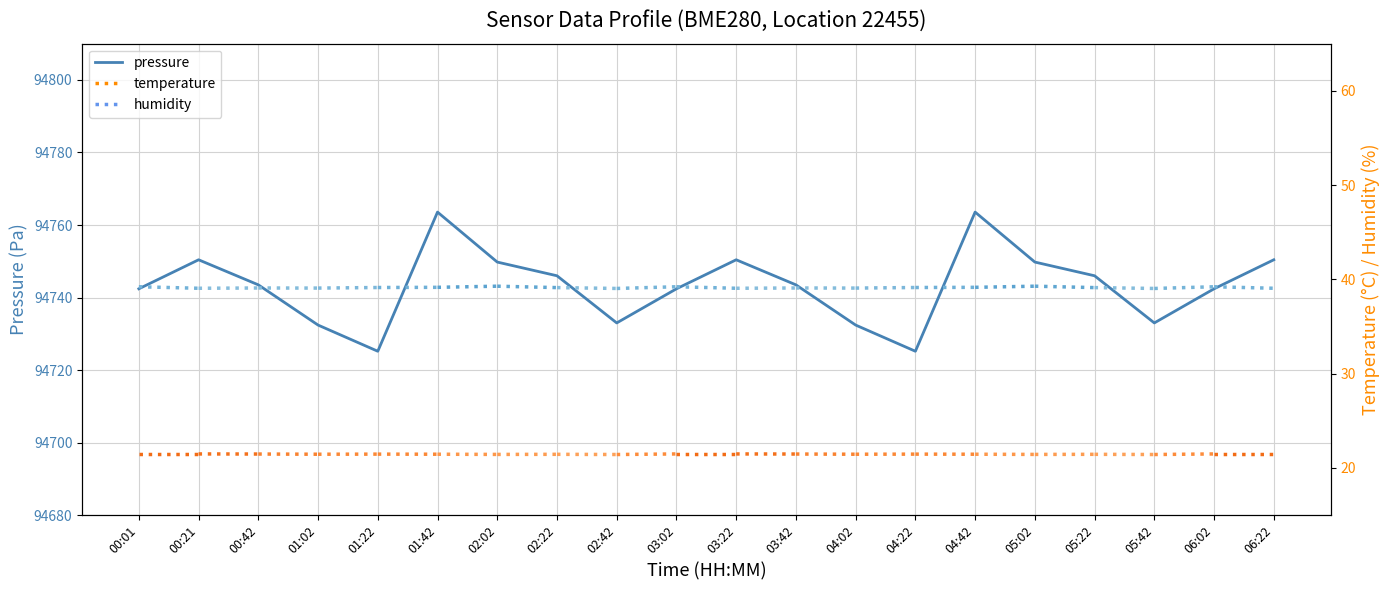

What position from the right is 06:02?

2